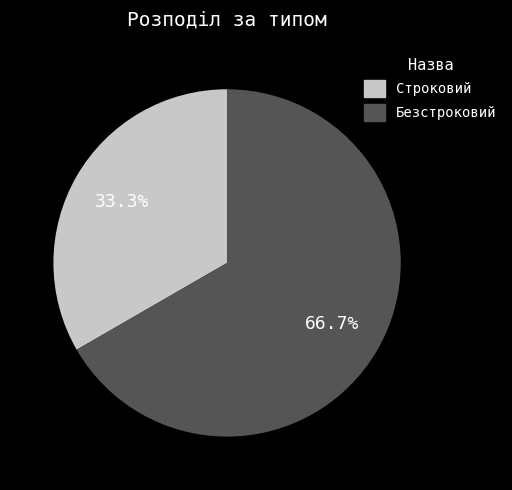

Which has a higher value, Безстроковий or Строковий?

Безстроковий